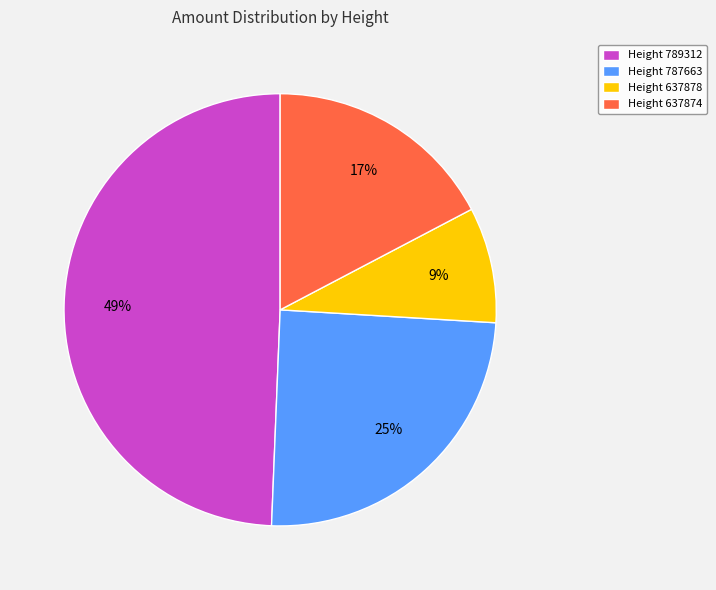

Which has a higher value, Height 787663 or Height 789312?

Height 789312